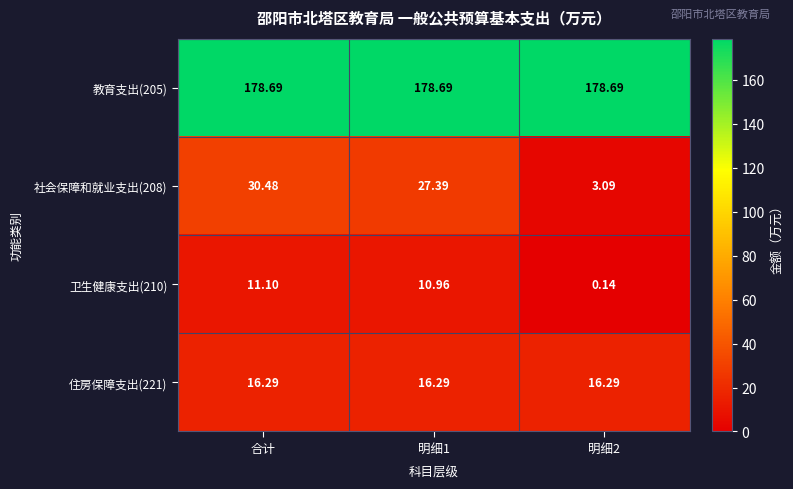

At which label does 卫生健康支出(210) reach its peak?

合计